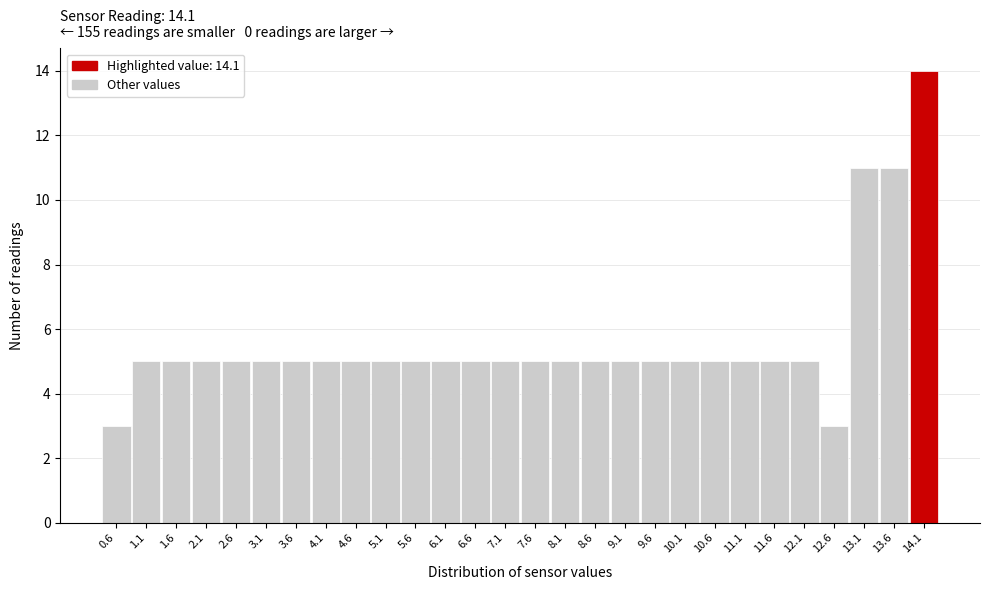

Which range on the x-axis has the tallest bar?

13.85 to 14.35